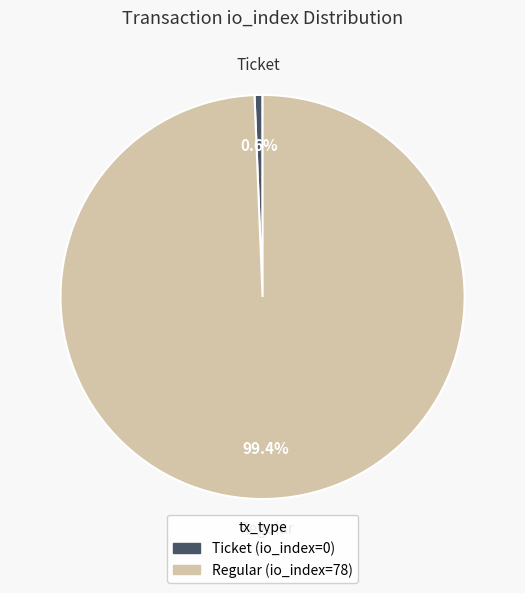

Combined, do Ticket and Regular account for over 50%?

Yes